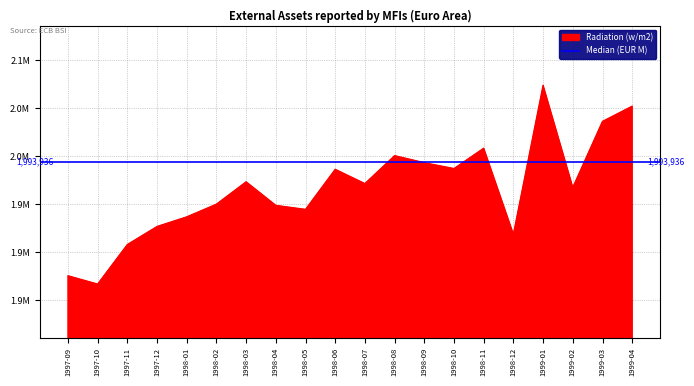

What position from the right is 1999-02?

3